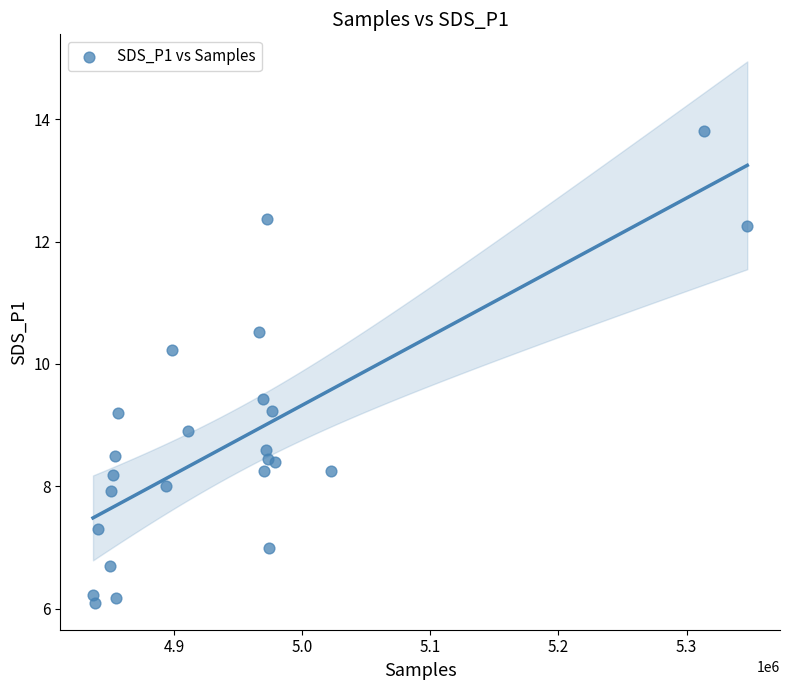

What Y value in the scatter plot is closest to 9?

8.9